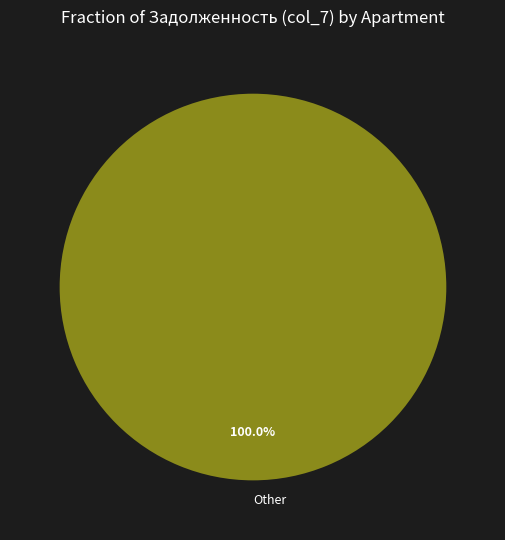

Is there a majority slice in this chart?

Yes